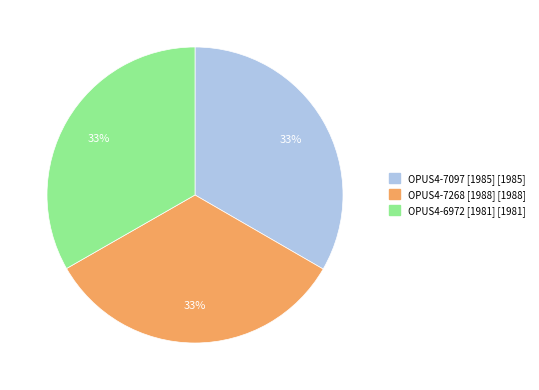

To the nearest percent, what percentage of the pie is OPUS4-7097 [1985]?

33%